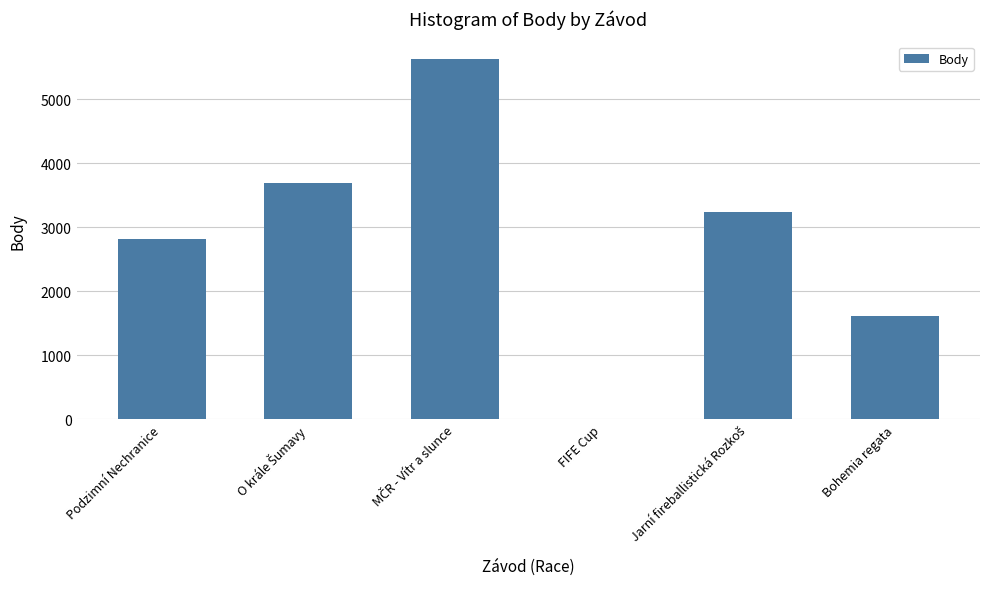

True or false: the data shows 1036 at Podzimní Nechranice.

False